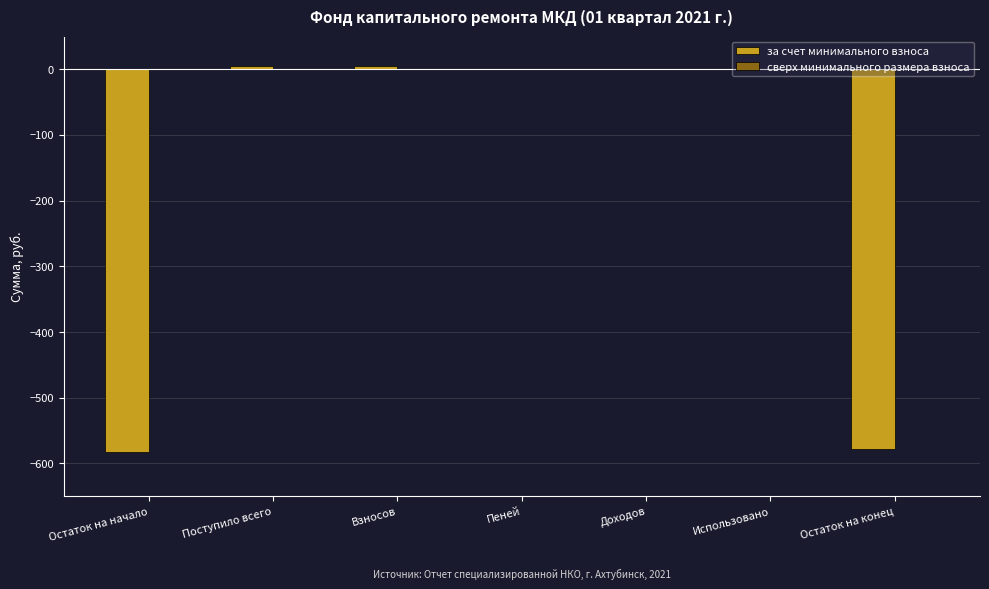

The chart shows a value of 364.3 at Доходов. True or false?

False